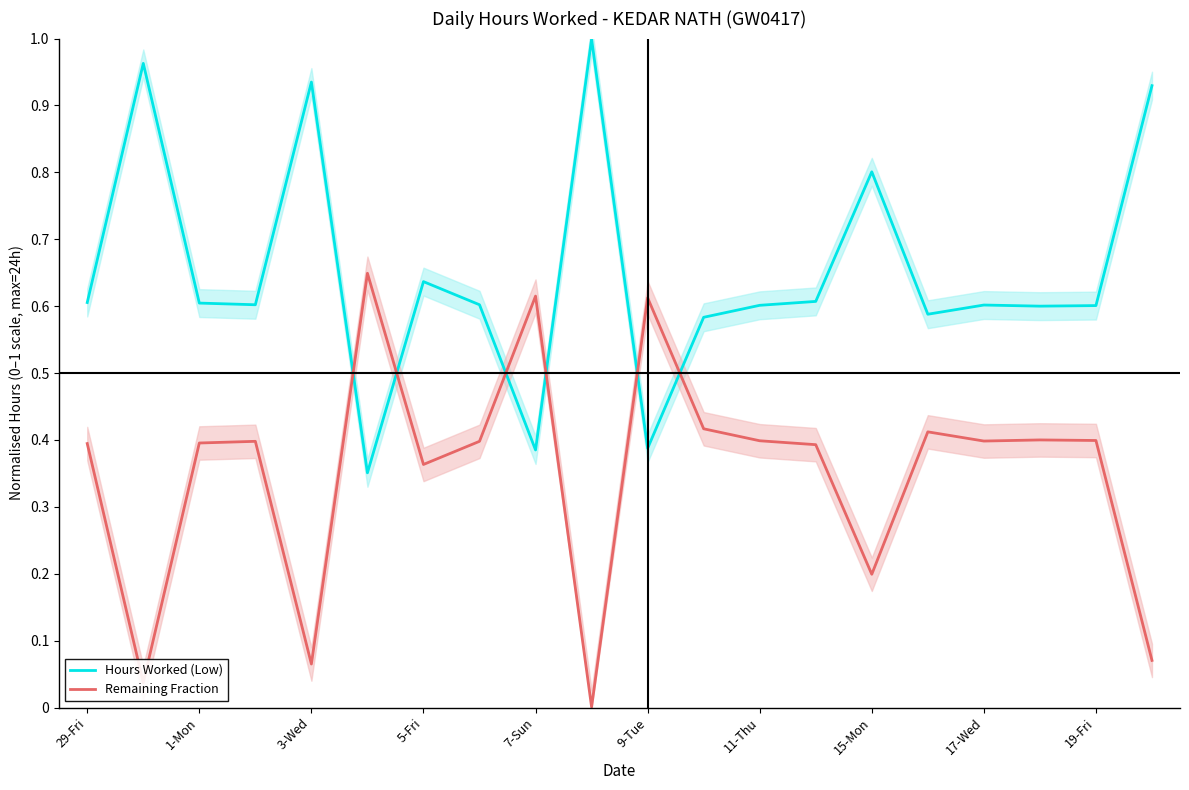

Which series ends up on top after the final intersection of Hours Worked (Low) and Remaining Fraction?

Hours Worked (Low)